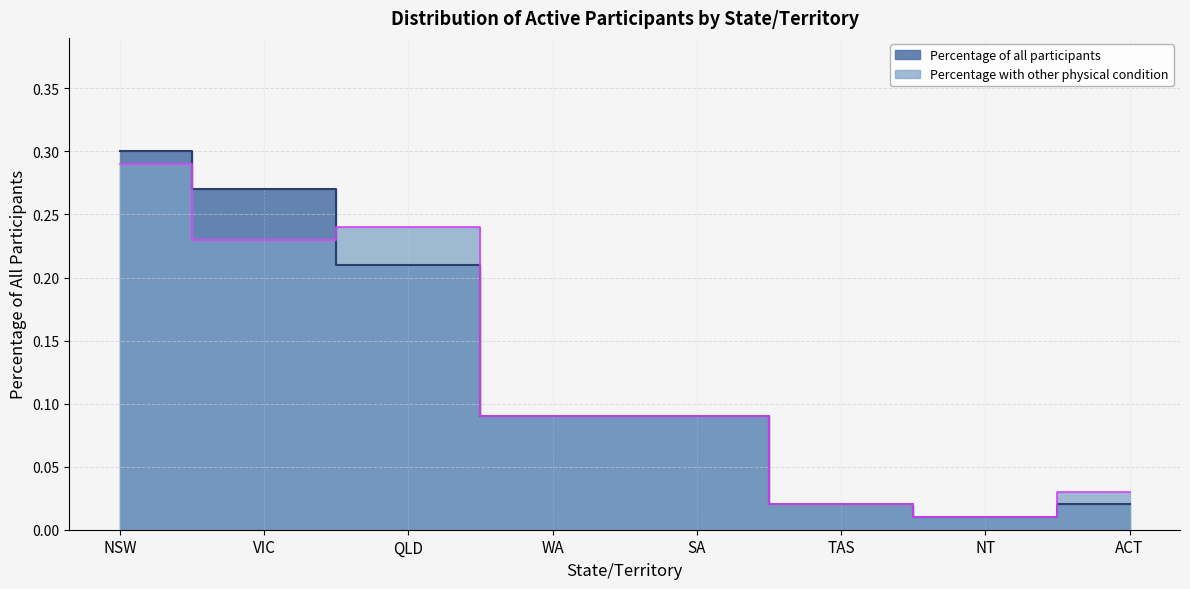

Is it true that the value at QLD is 0.2?

True